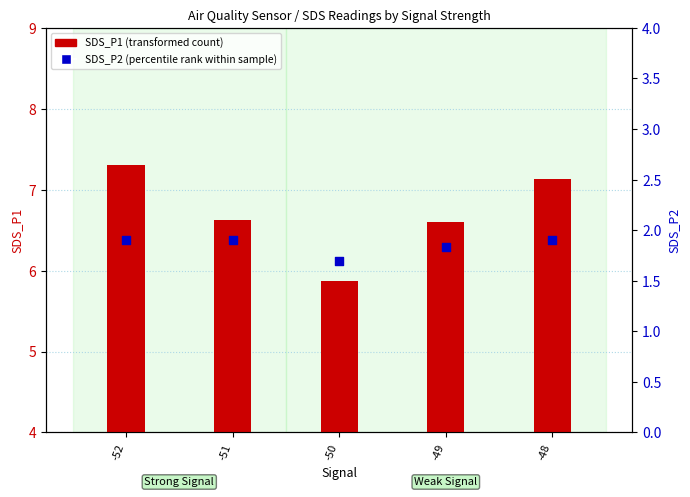

At how many categories does at least one series exceed 2?

5